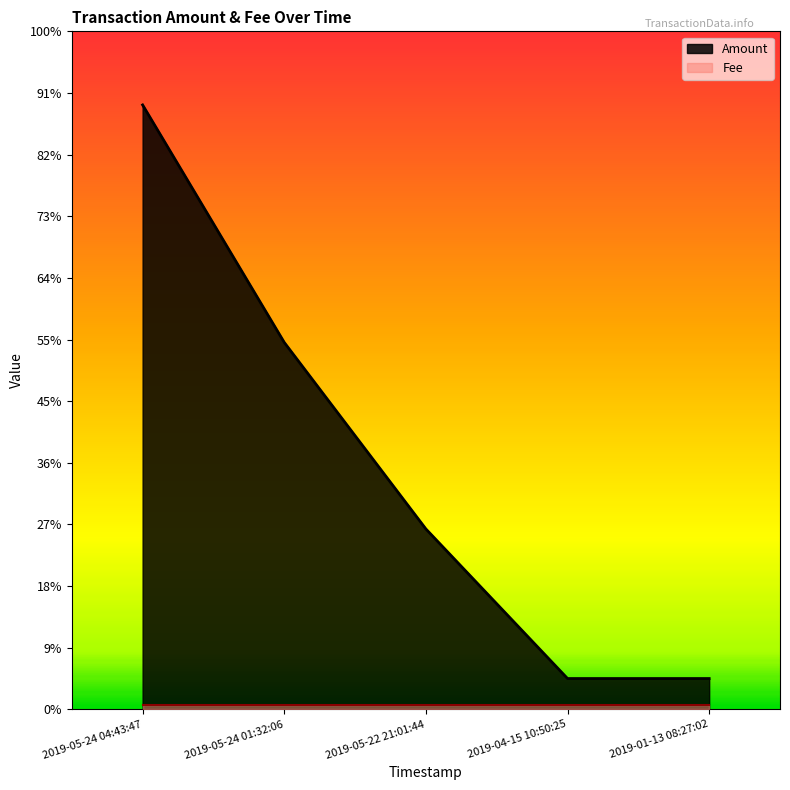

True or false: the data shows 0.1 at 2019-04-15 10:50:25.

False